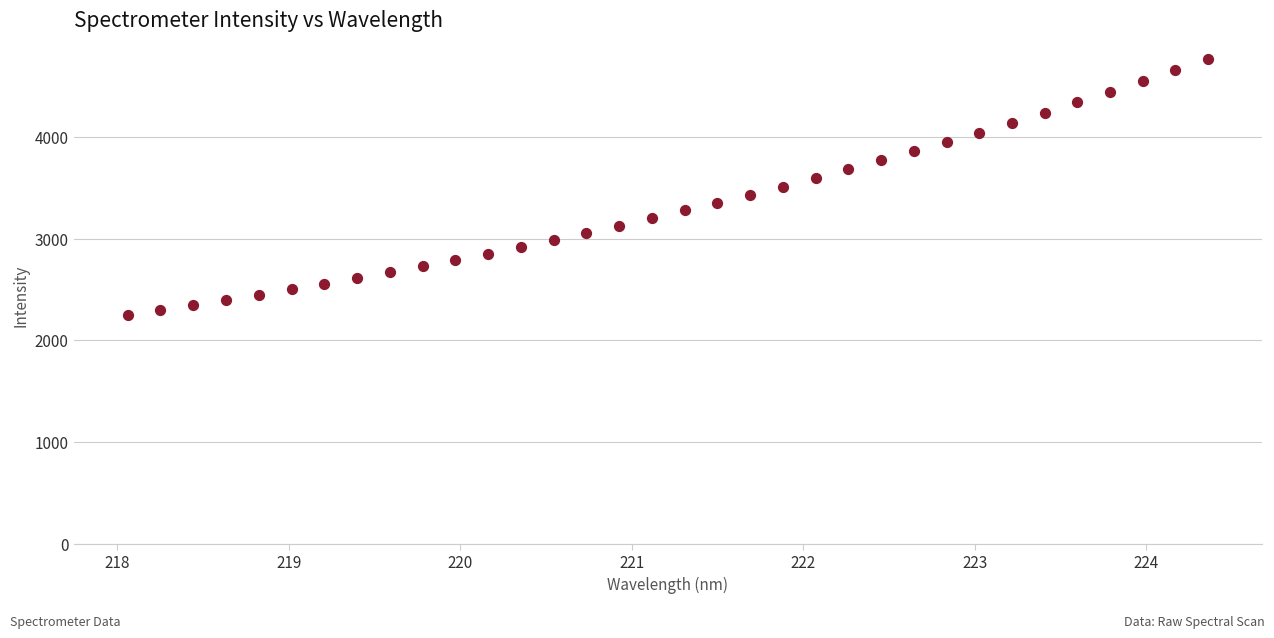

What is the range of X values (max minus min)?

6.3